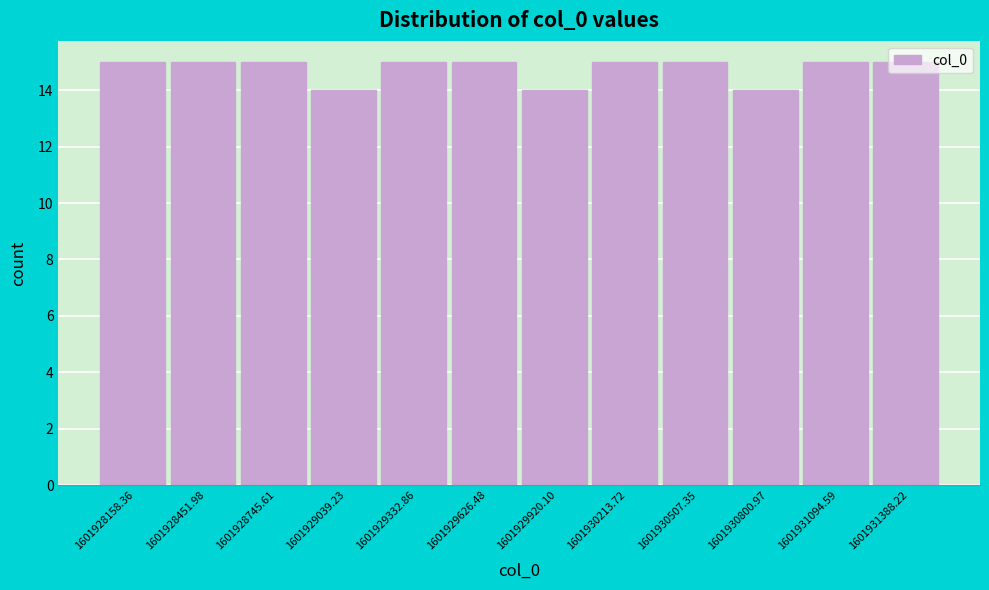

Reading left to right, list every bar in this chart as the range it spans on the x-axis followed by its height. Neither the bar edges nor the heights are printed on the chart, so give them approximately, as read against the axes.

1601928000 to 1601928300: 15
1601928300 to 1601928600: 15
1601928600 to 1601928900: 15
1601928900 to 1601929200: 14
1601929200 to 1601929500: 15
1601929500 to 1601929750: 15
1601929750 to 1601930050: 14
1601930050 to 1601930350: 15
1601930350 to 1601930650: 15
1601930650 to 1601930950: 14
1601930950 to 1601931250: 15
1601931250 to 1601931550: 15